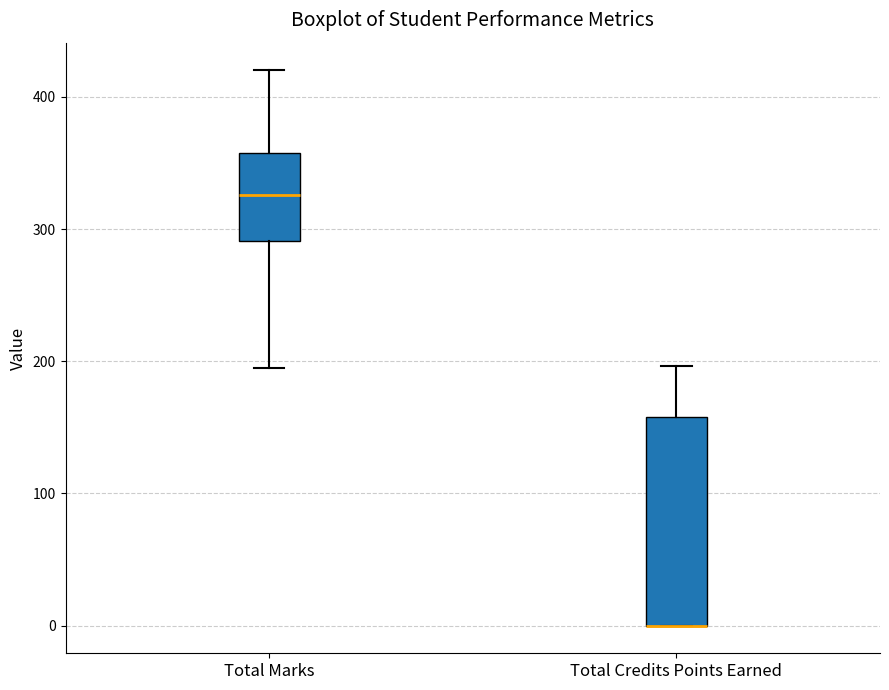

Reading left to right, transcribe this box plot: for each box, give where its median line is, the range the box spans, and where its two whiskers end, as read against the y-axis. The values are not printed on the chart, so give them approximately, as read against the axis.

Total Marks: median 330, box 290 to 360, whiskers 200 to 420
Total Credits Points Earned: median 0 (drawn on the box's lower edge), box 0 to 160, whiskers 0 to 200